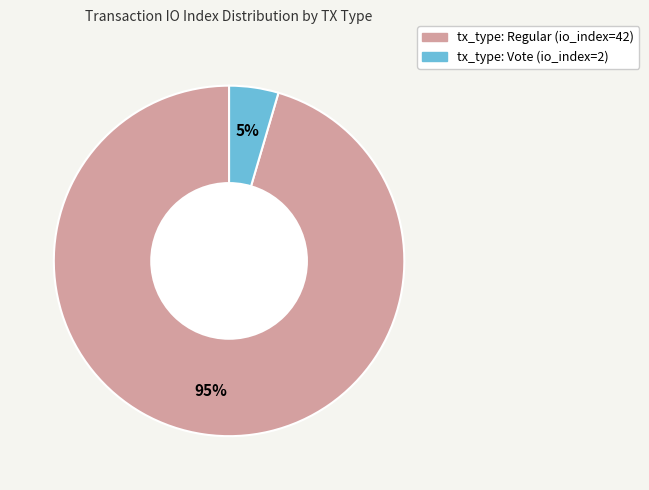

How many segments does this pie chart have?

2